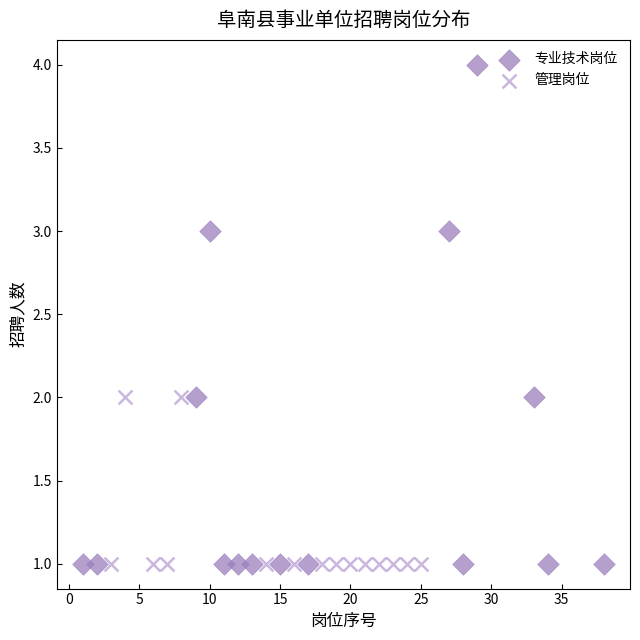

Which series has the largest Y range (max minus min)?

专业技术岗位